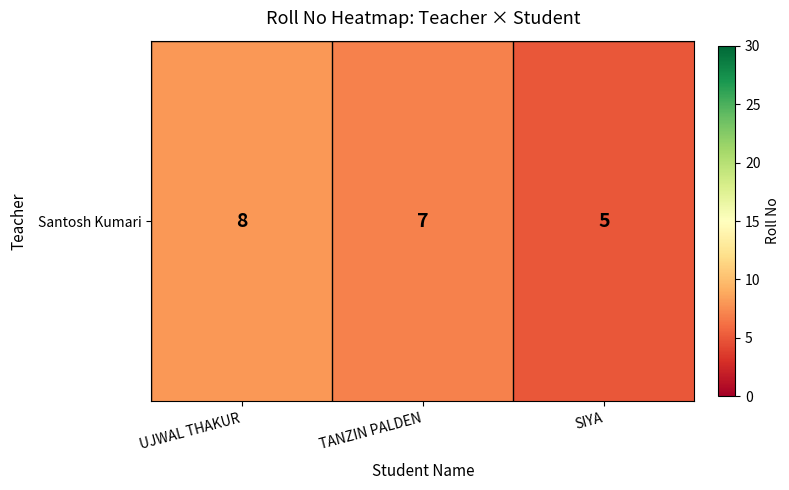

The value at TANZIN PALDEN is 7. True or false?

True